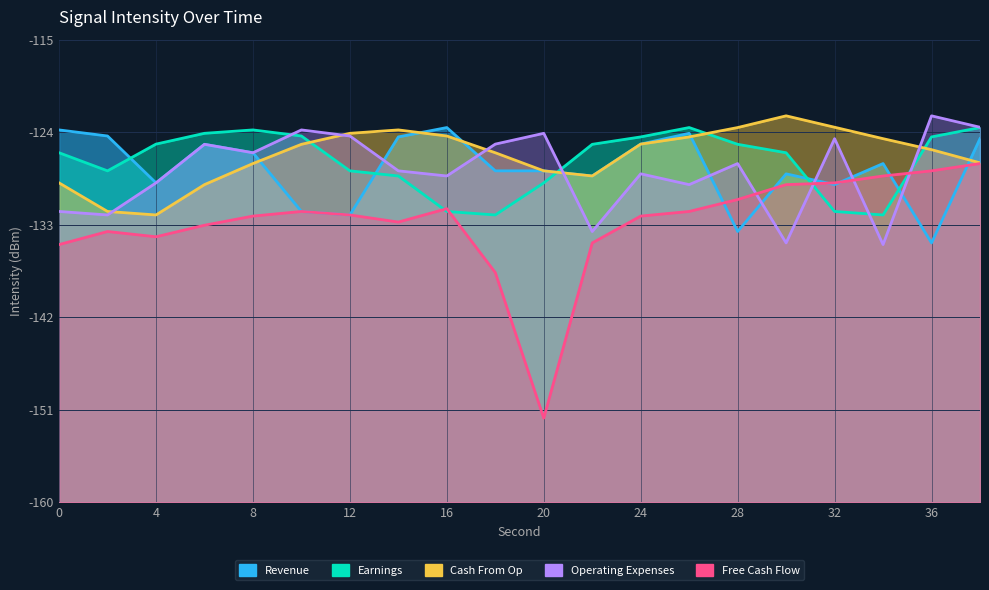

What is the greatest value displayed?

-122.4